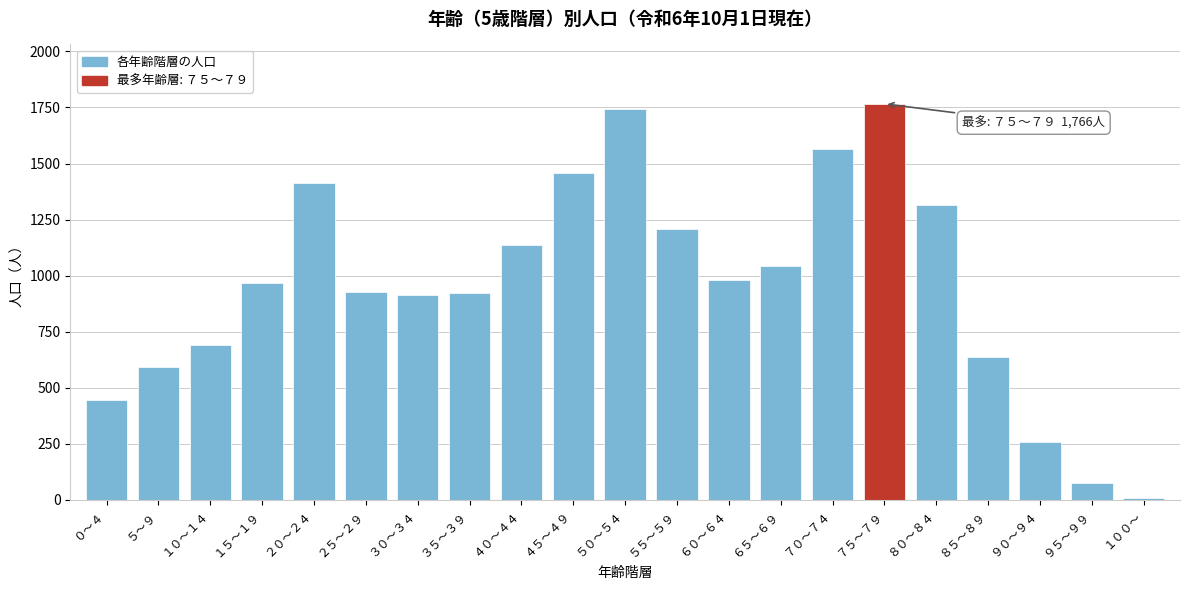

Approximately how many times larger is the value at ３５～３９ compared to ２５～２９?

1.0